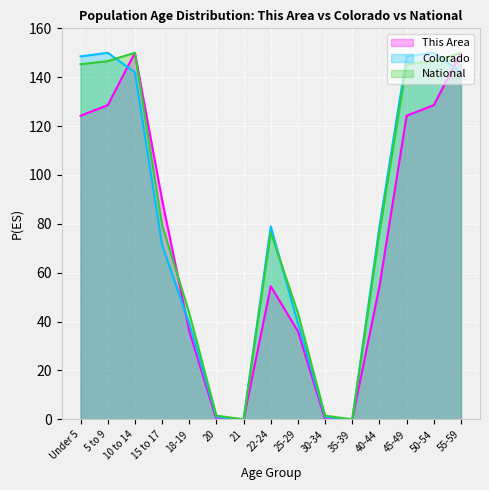

Is the value of Colorado at 21 greater than the value of This Area at 45-49?

No